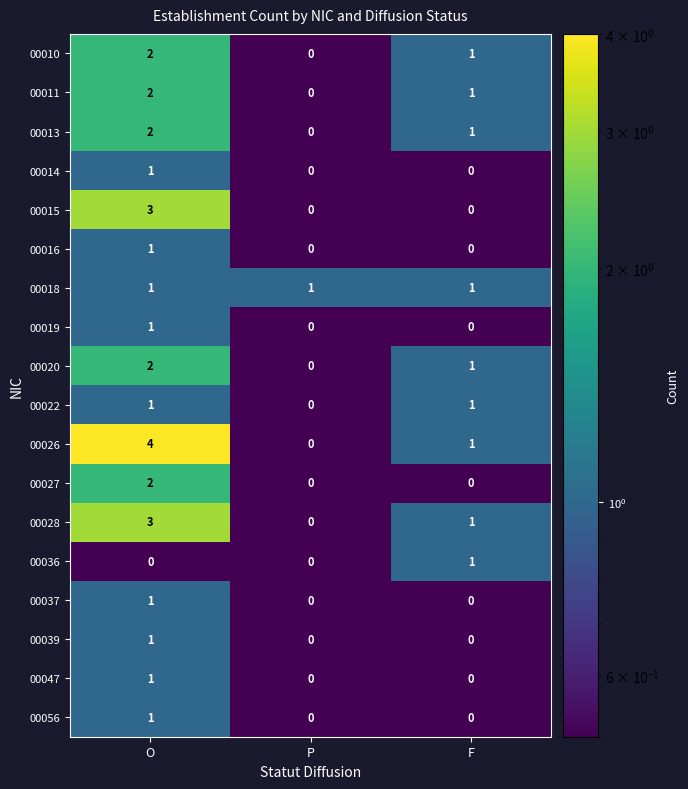

What is the difference between the highest and lowest values at F?

1